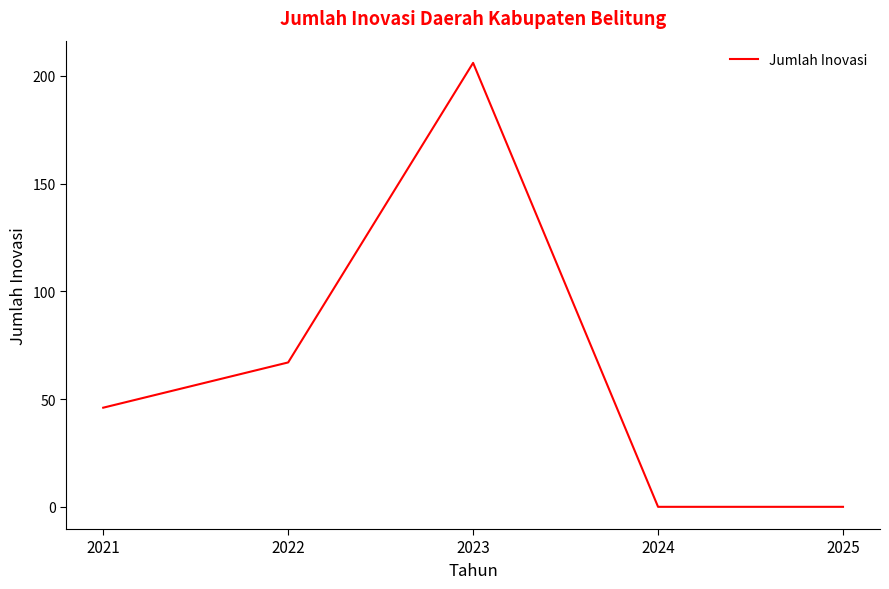

Reading left to right, extract all data points from this chart.

2021=46	2022=67	2023=206	2024=0	2025=0